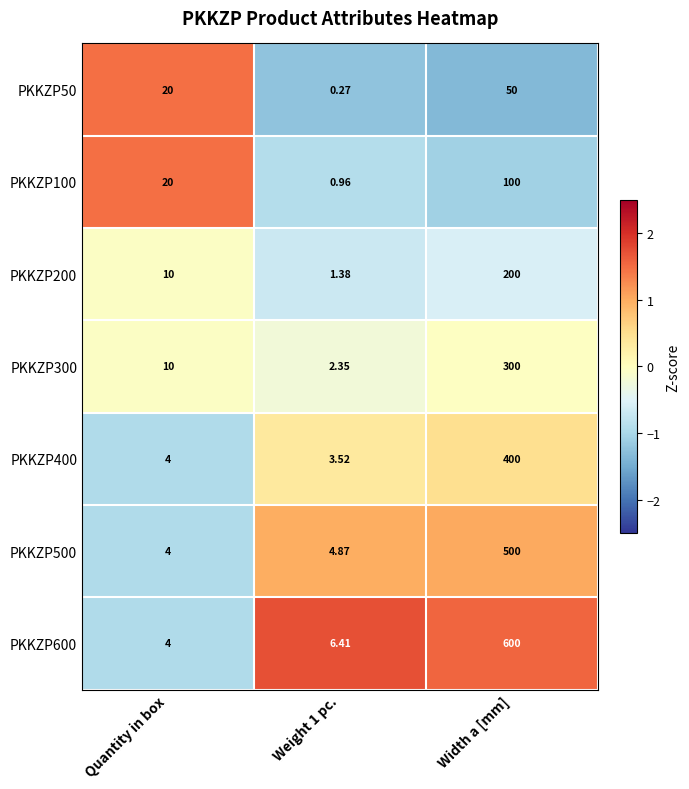

How many distinct data groups are displayed?

7